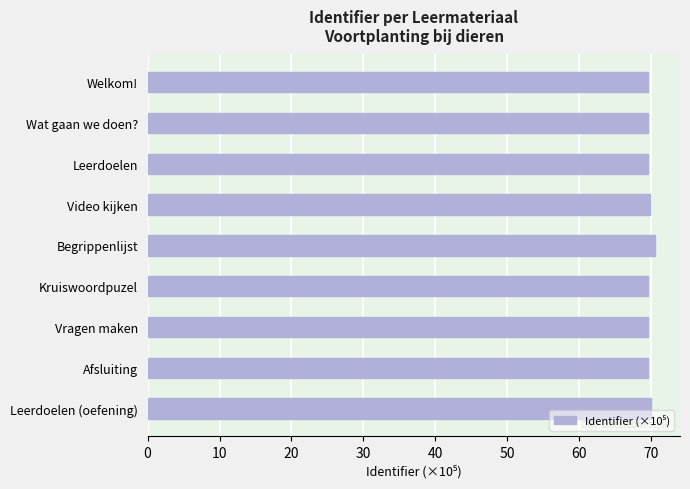

What is the ratio of the value at Welkom! to the value at Begrippenlijst?

1.0